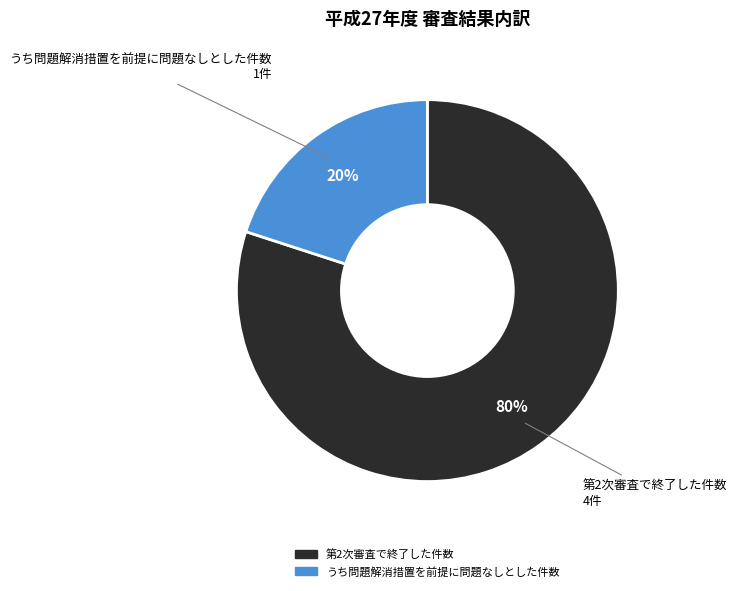

Does 第2次審査で終了した件数 account for over 50% of the chart?

Yes